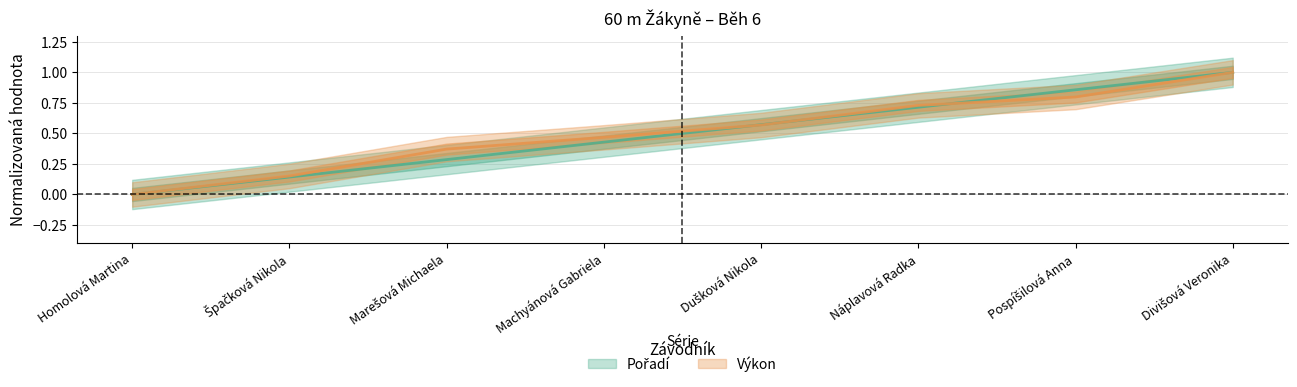

How many lines are shown in the chart?

2